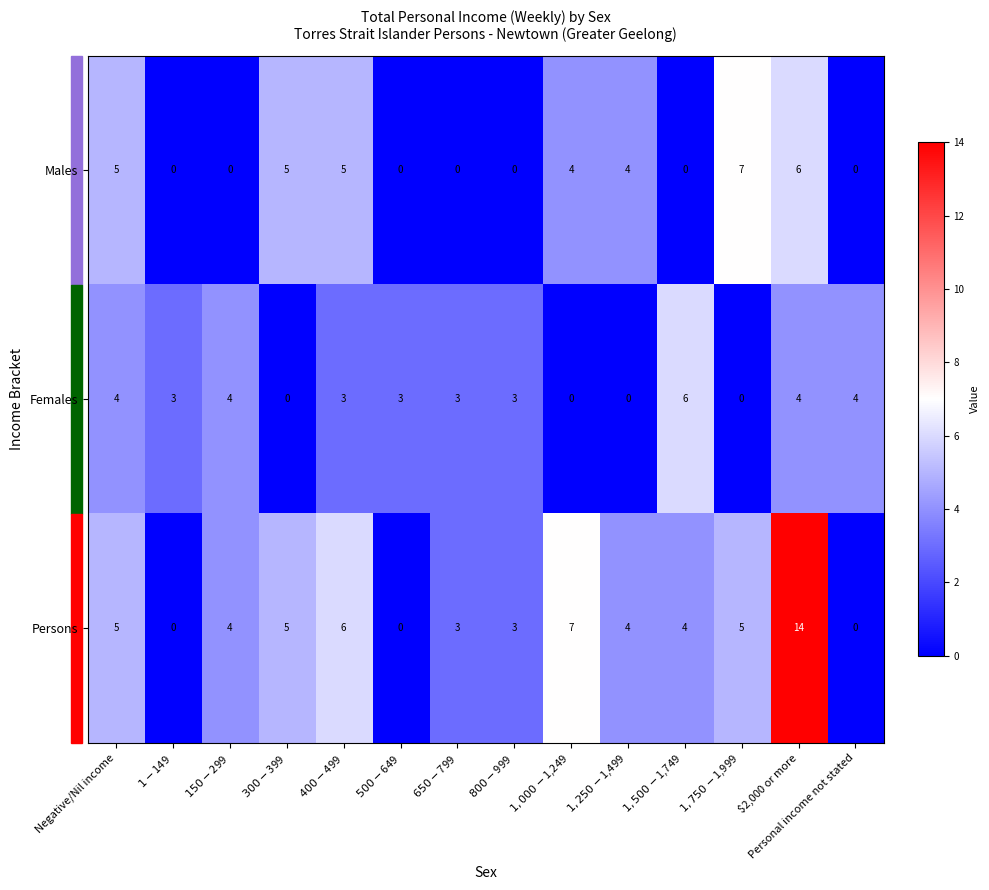

What is the highest value of the Males series?

7